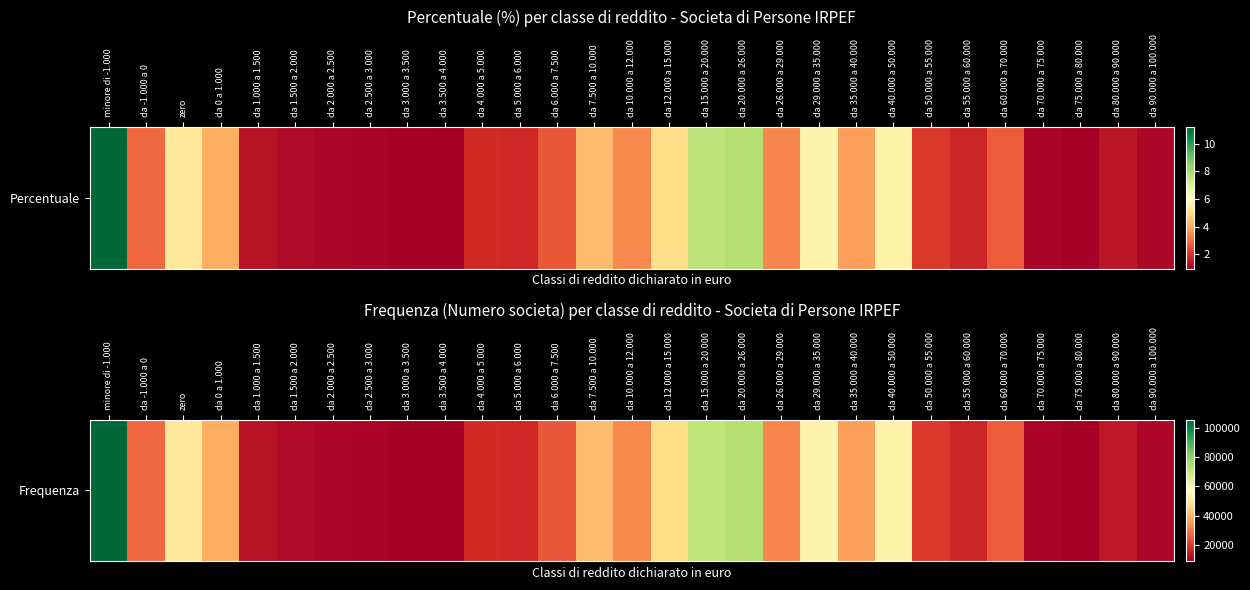

What is the difference between the second highest and minimum values?

65040